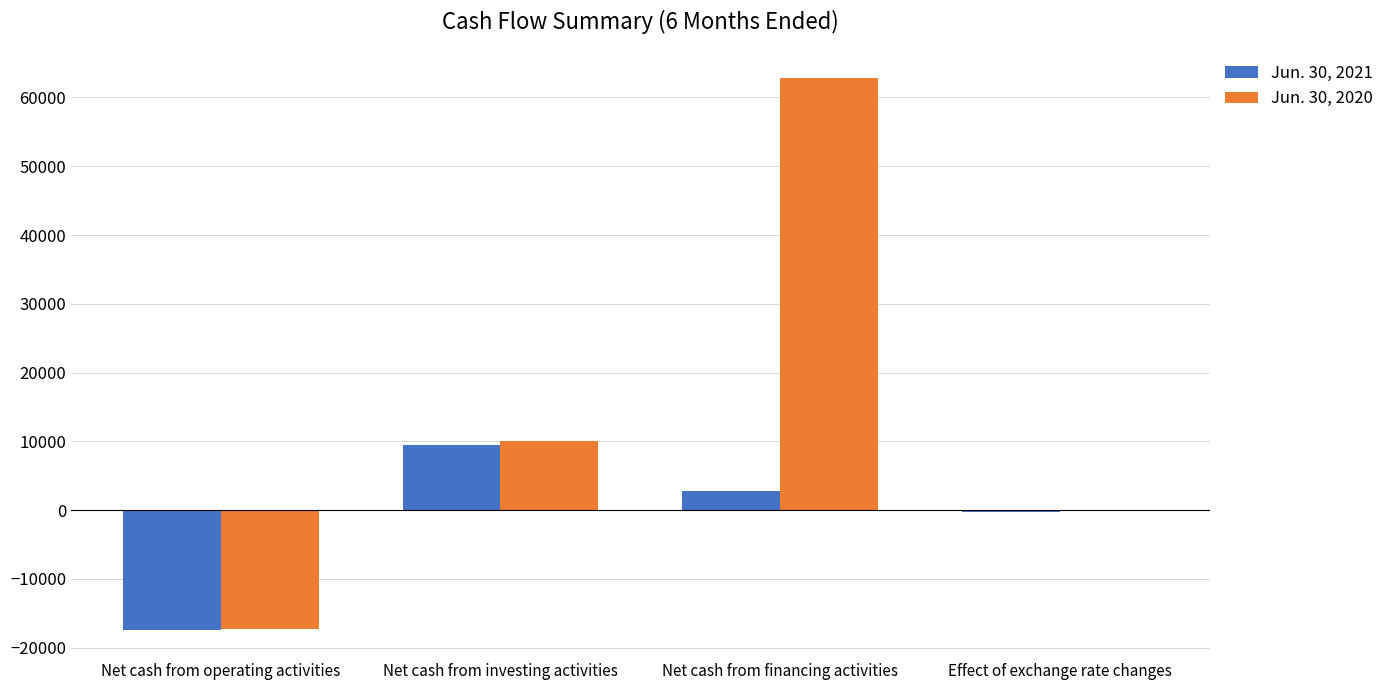

Which series has the largest range (max minus min)?

Jun. 30, 2020